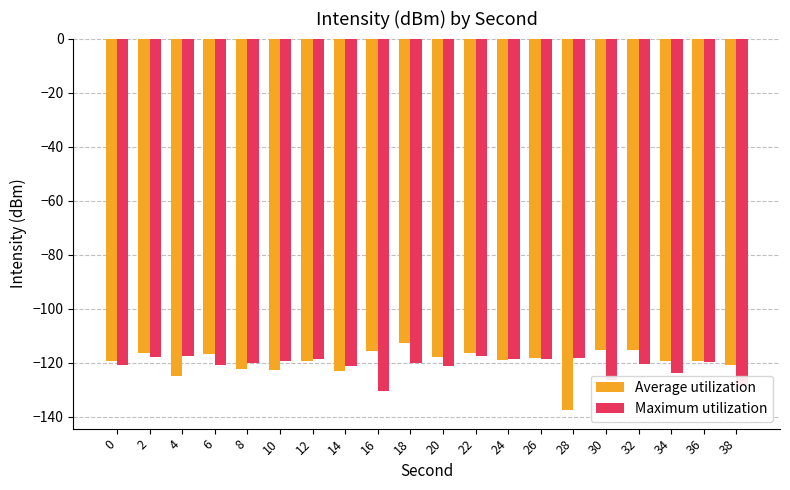

What is the spread (max minus min) of values at 6?

4.1